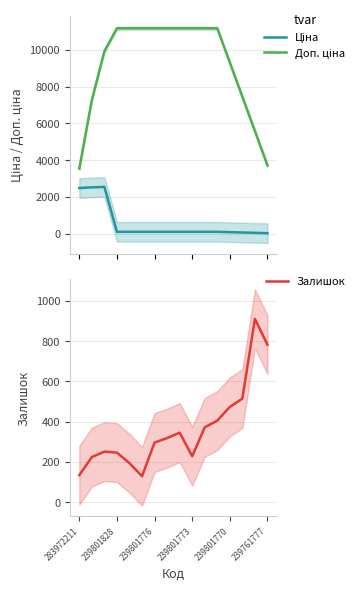

Rank the series by their maximum value, from highest to lowest.

Доп. ціна, Ціна, Залишок